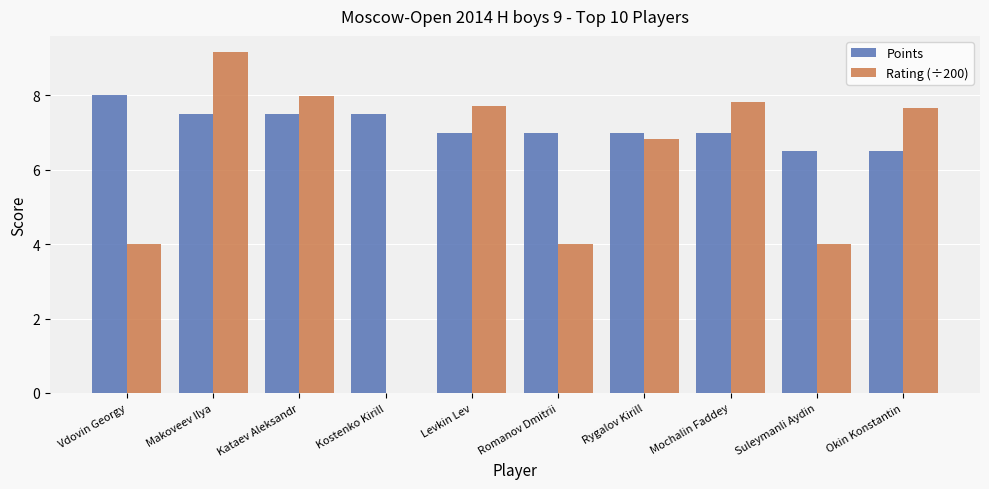

Which category has the highest value in the Points series?

Vdovin Georgy